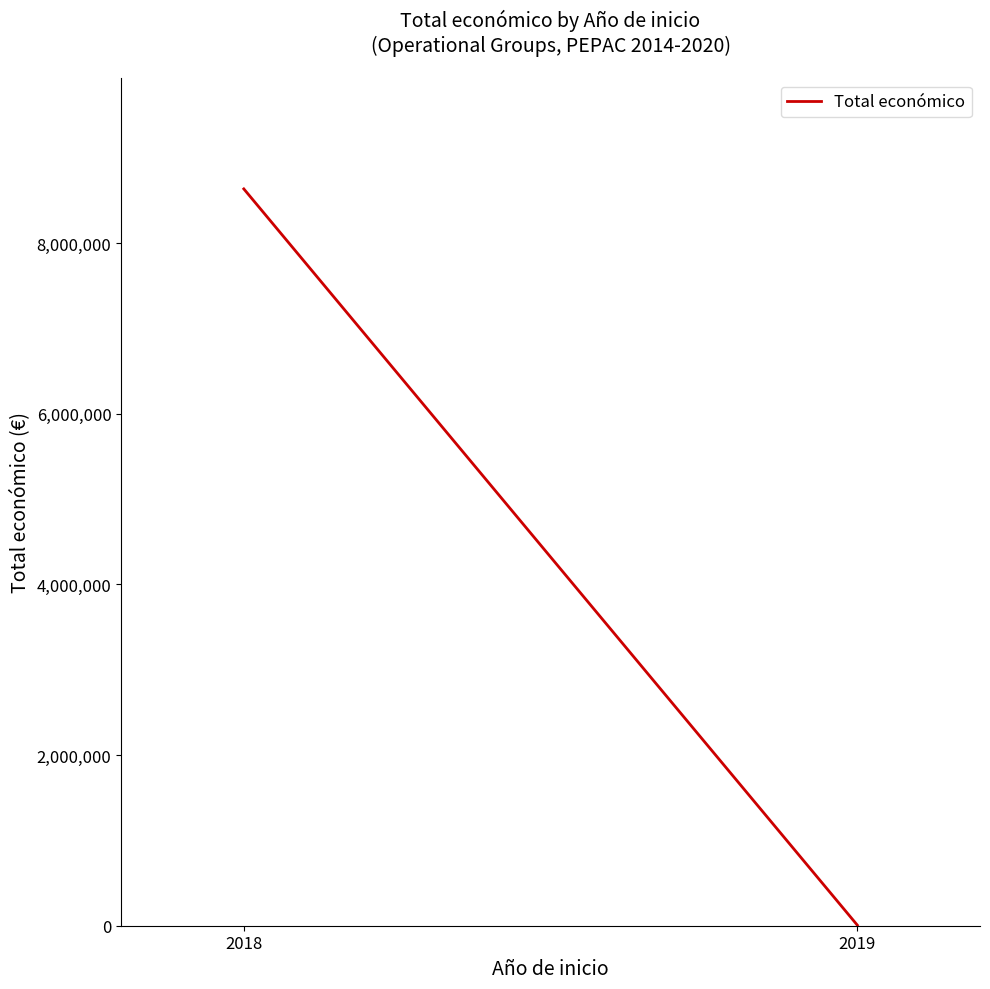

How many values are between 7200 and 8634550?

2